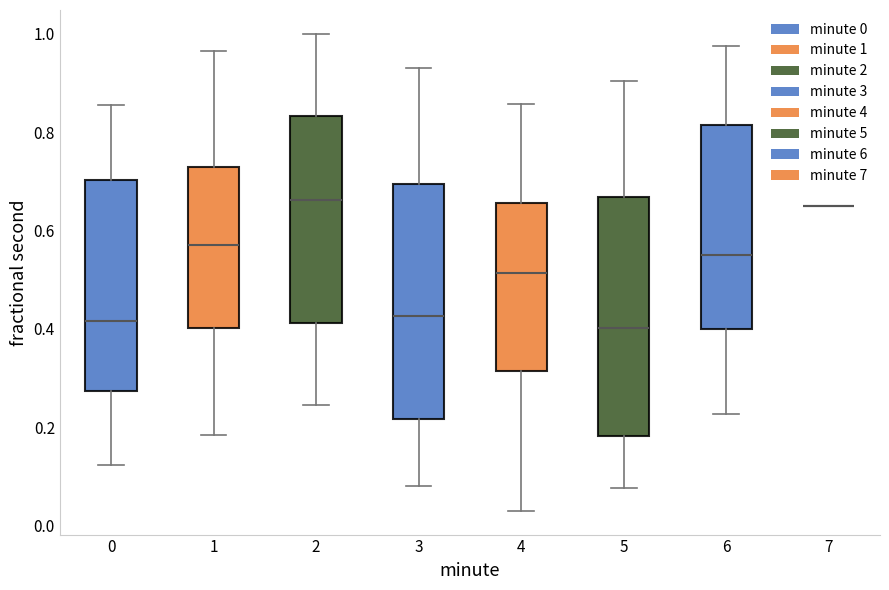

Reading left to right, transcribe this box plot: for each box, give where its median line is, the range the box spans, and where its two whiskers end, as read against the y-axis. The values are not printed on the chart, so give them approximately, as read against the axis.

0: median 0.42, box 0.28 to 0.70, whiskers 0.12 to 0.86
1: median 0.58, box 0.40 to 0.72, whiskers 0.18 to 0.96
2: median 0.66, box 0.42 to 0.84, whiskers 0.24 to 1.00
3: median 0.42, box 0.22 to 0.70, whiskers 0.08 to 0.94
4: median 0.52, box 0.32 to 0.66, whiskers 0.04 to 0.86
5: median 0.40, box 0.18 to 0.66, whiskers 0.08 to 0.90
6: median 0.56, box 0.40 to 0.82, whiskers 0.22 to 0.98
7: box collapsed to a line at 0.64, whiskers 0.64 to 0.64